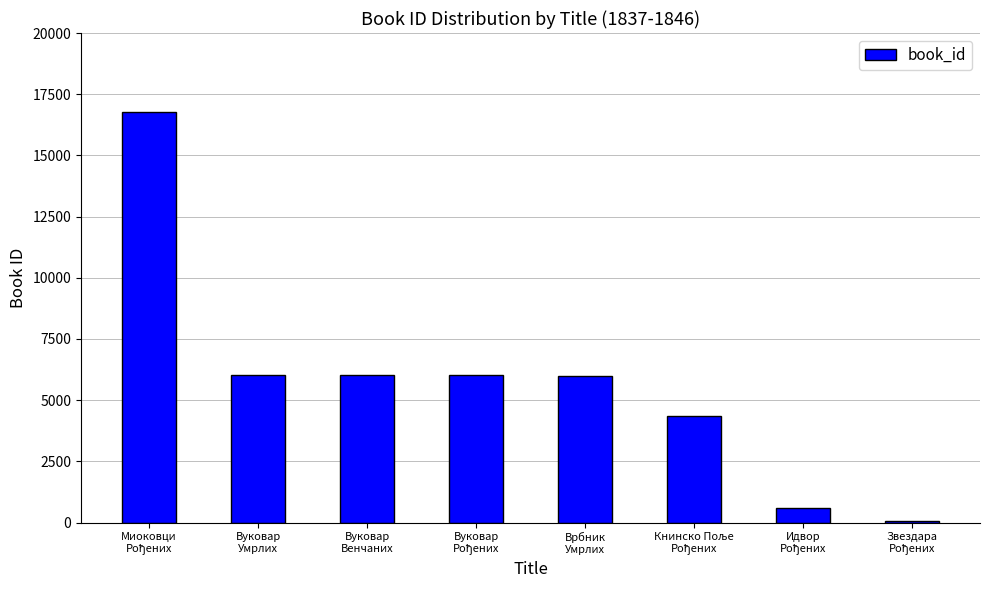

What is the sum of all values?

45865